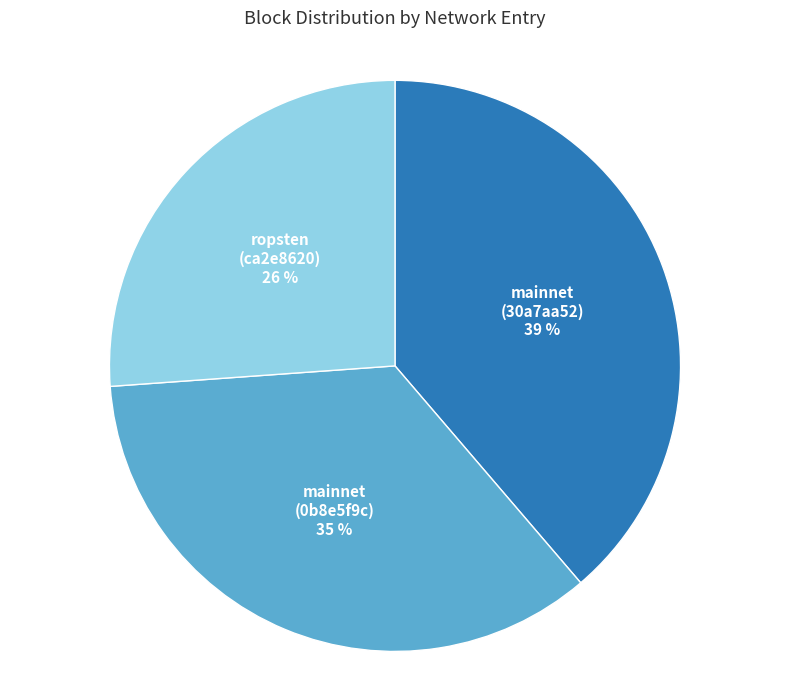

To the nearest percent, what is the difference between the largest and smallest slice percentages?

13%